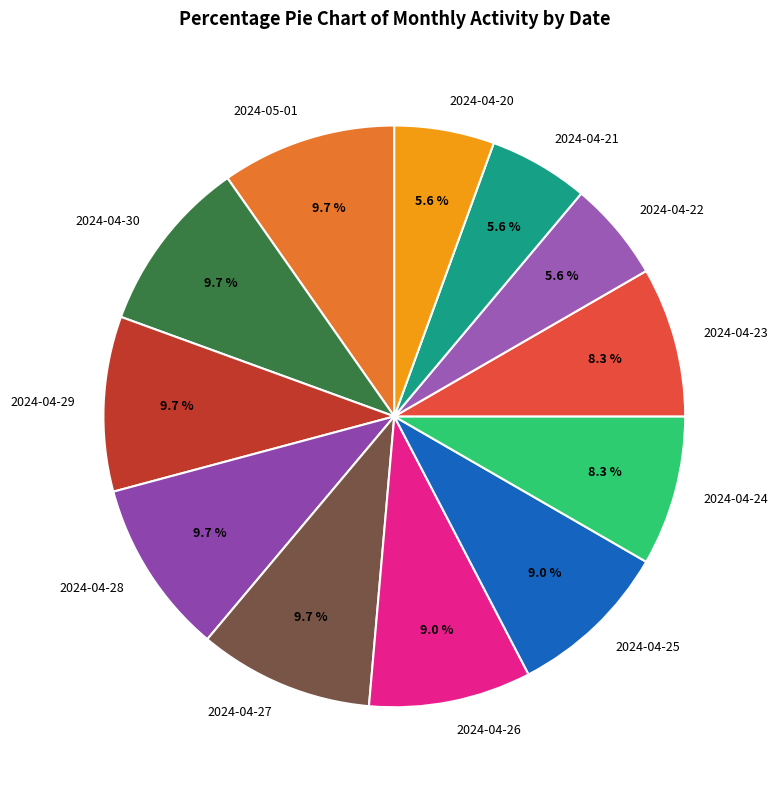

Count the number of slices in the pie.

12